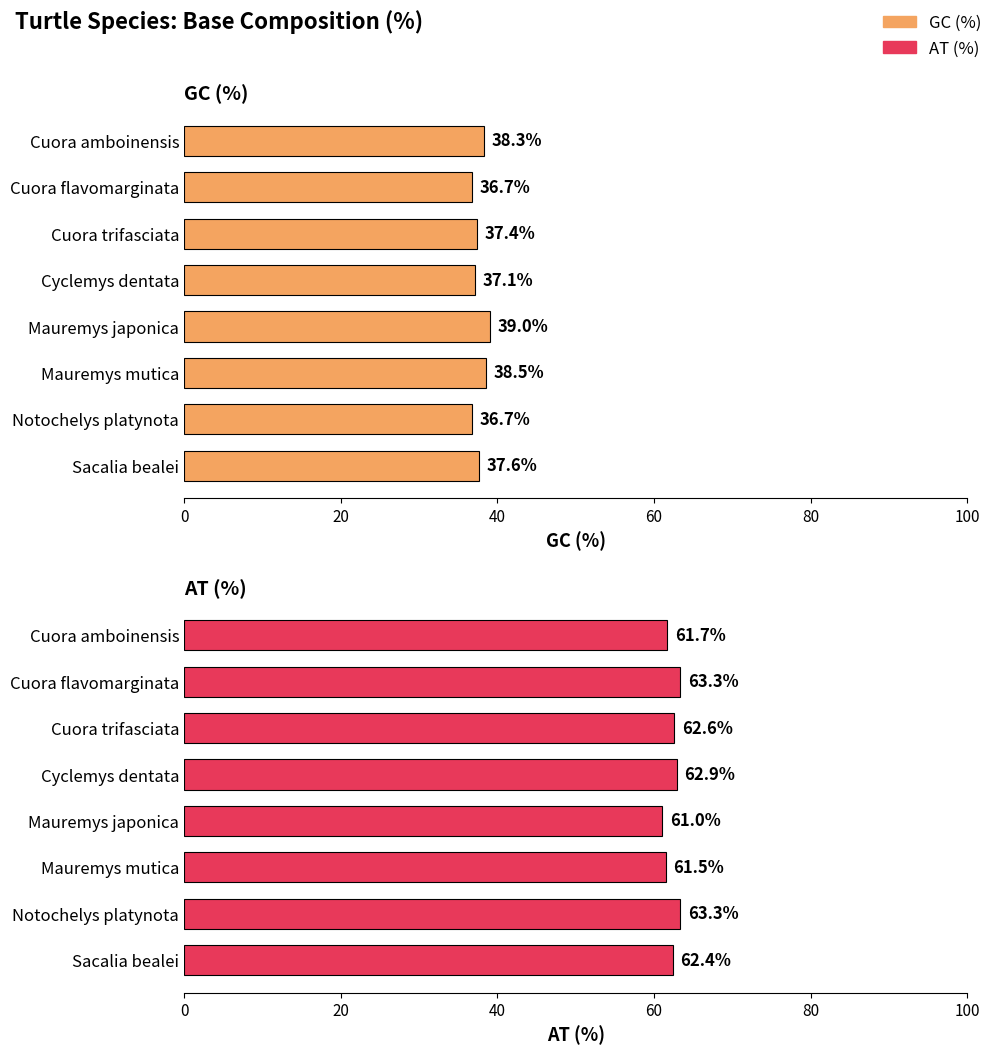

How many data points in AT (%) are above 62?

5